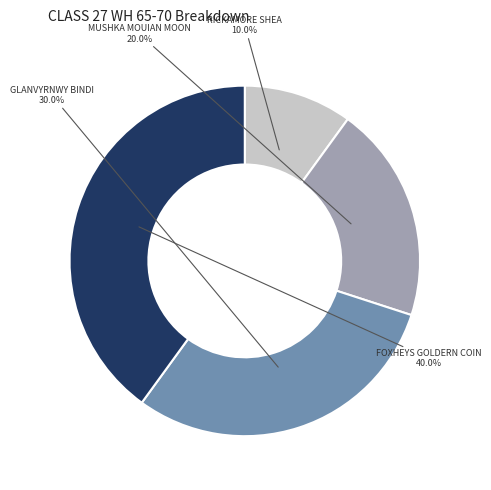

Is there a majority slice in this chart?

No